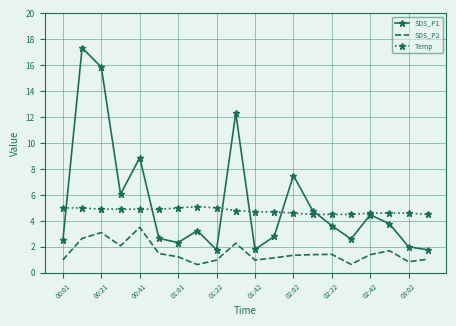

What is the smallest value displayed?

0.6